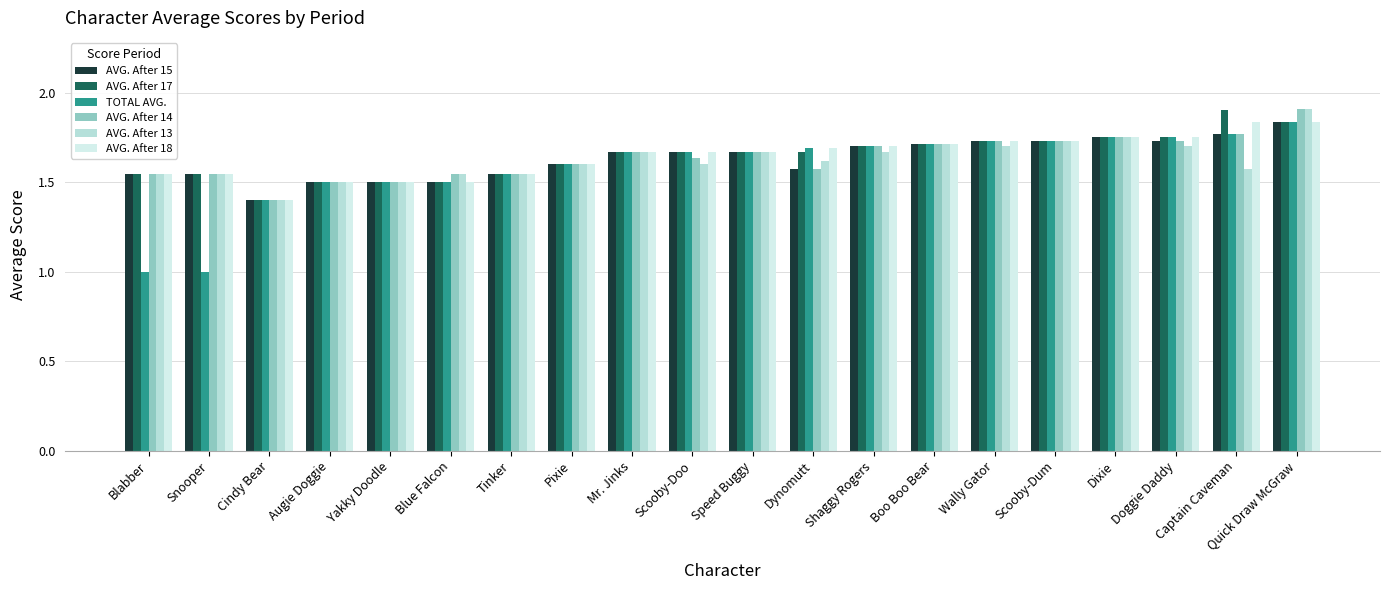

What is the difference between the maximum and minimum values in the AVG. After 15 series?

0.4